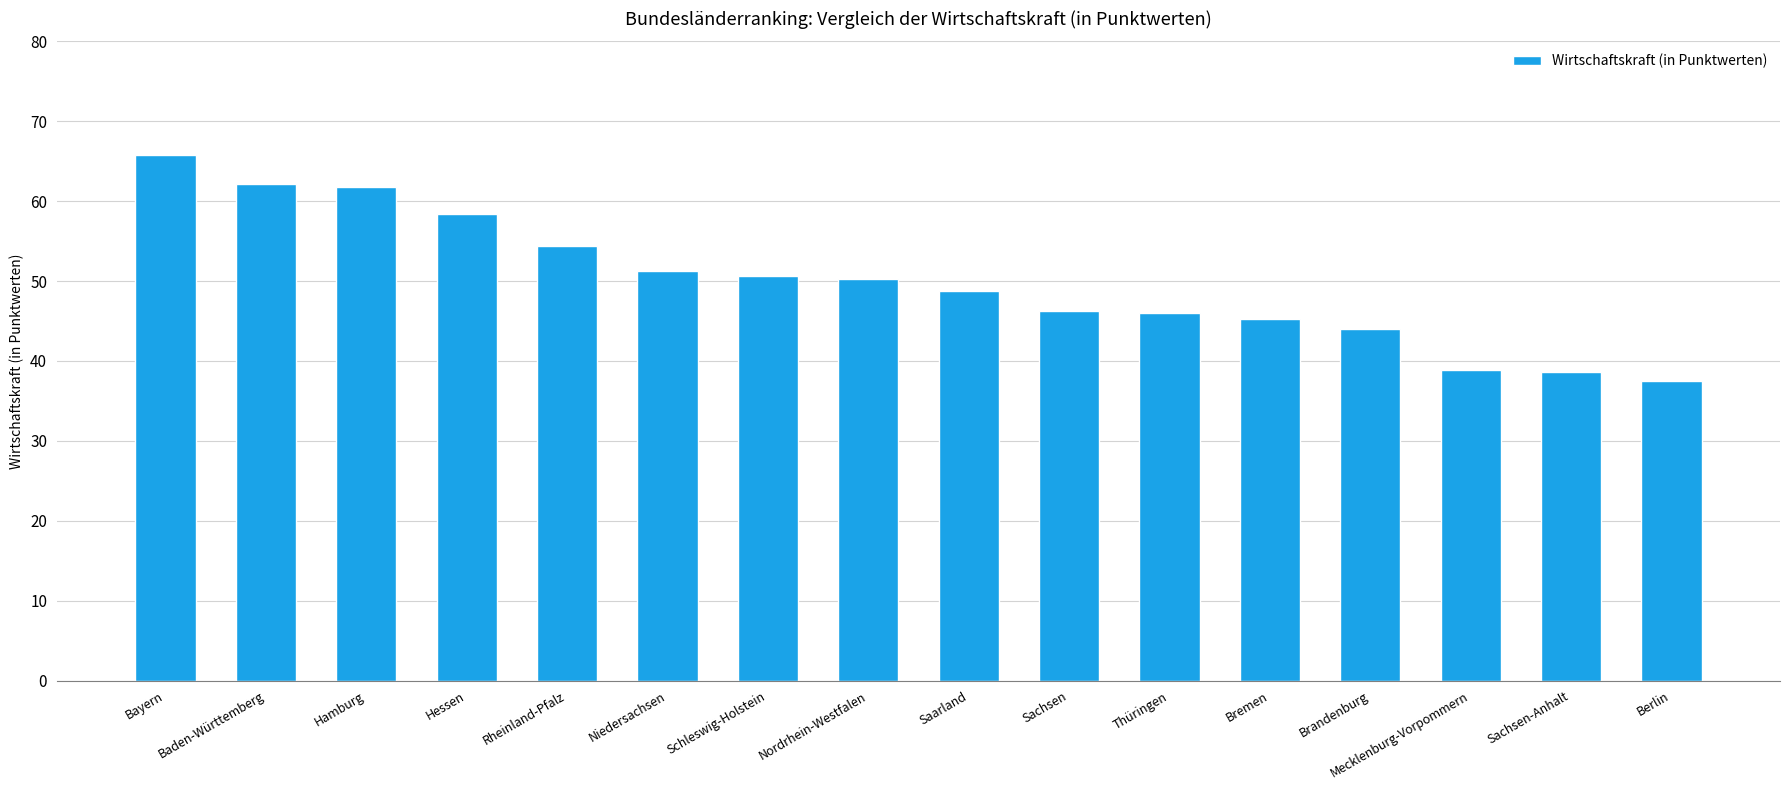

The value at Niedersachsen is 70.9. True or false?

False